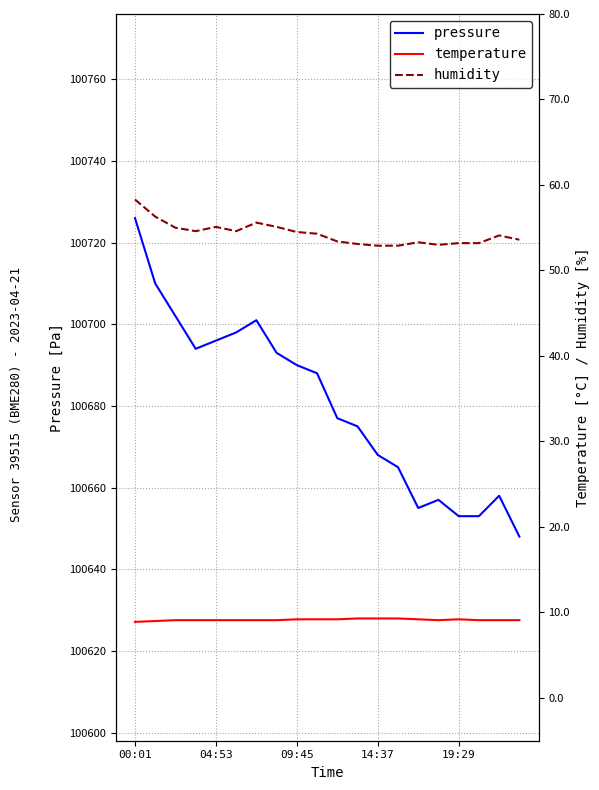

At how many categories does at least one series exceed 79297?

20